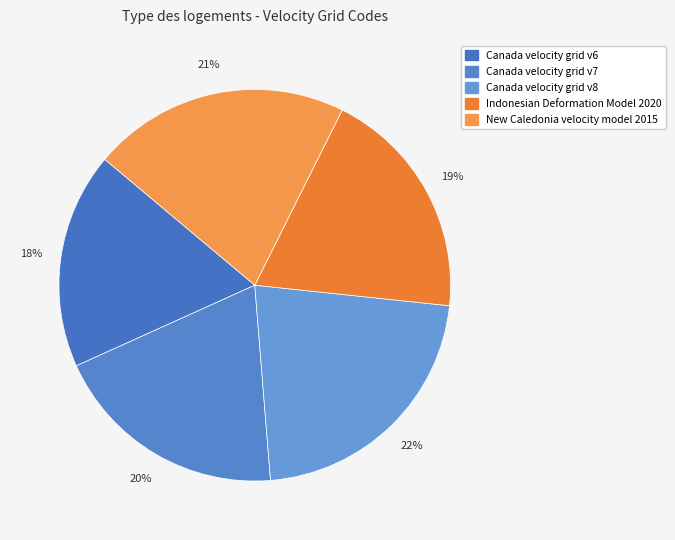

What percentage is the Canada velocity grid v7 slice, to the nearest percent?

20%